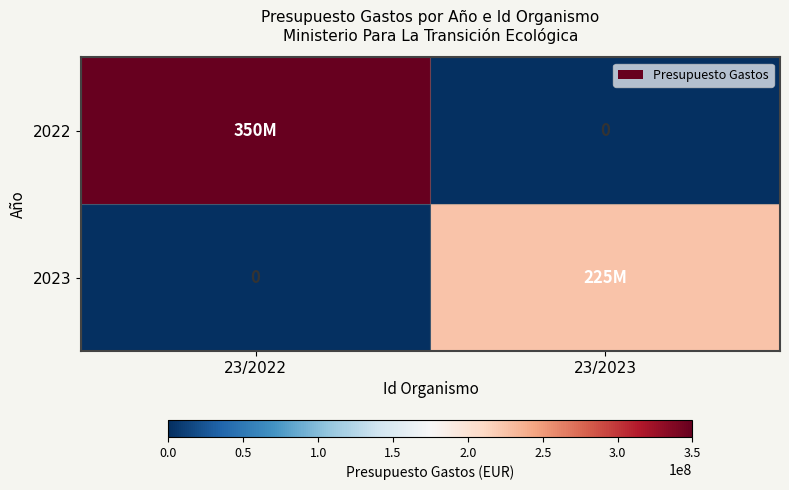

At how many categories does at least one series exceed 140126734?

2